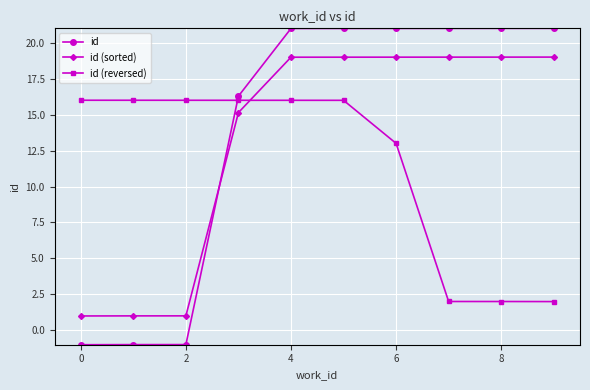

What is the difference between the maximum and second lowest values in the id (reversed) series?

14.0